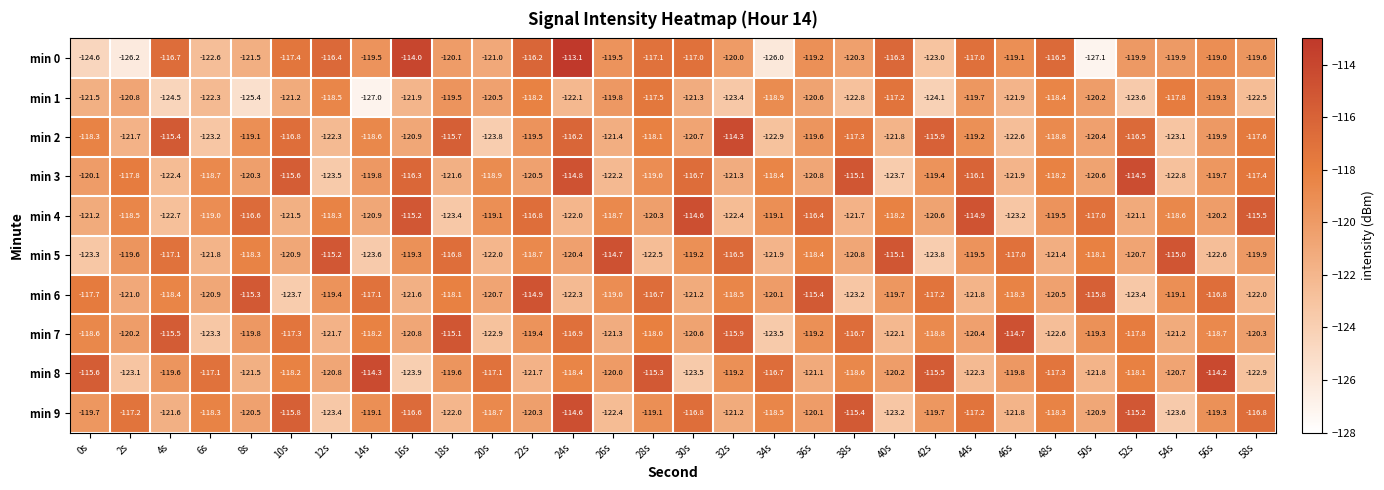

What is the difference between the min 8 values at 50s and 10s?

3.6